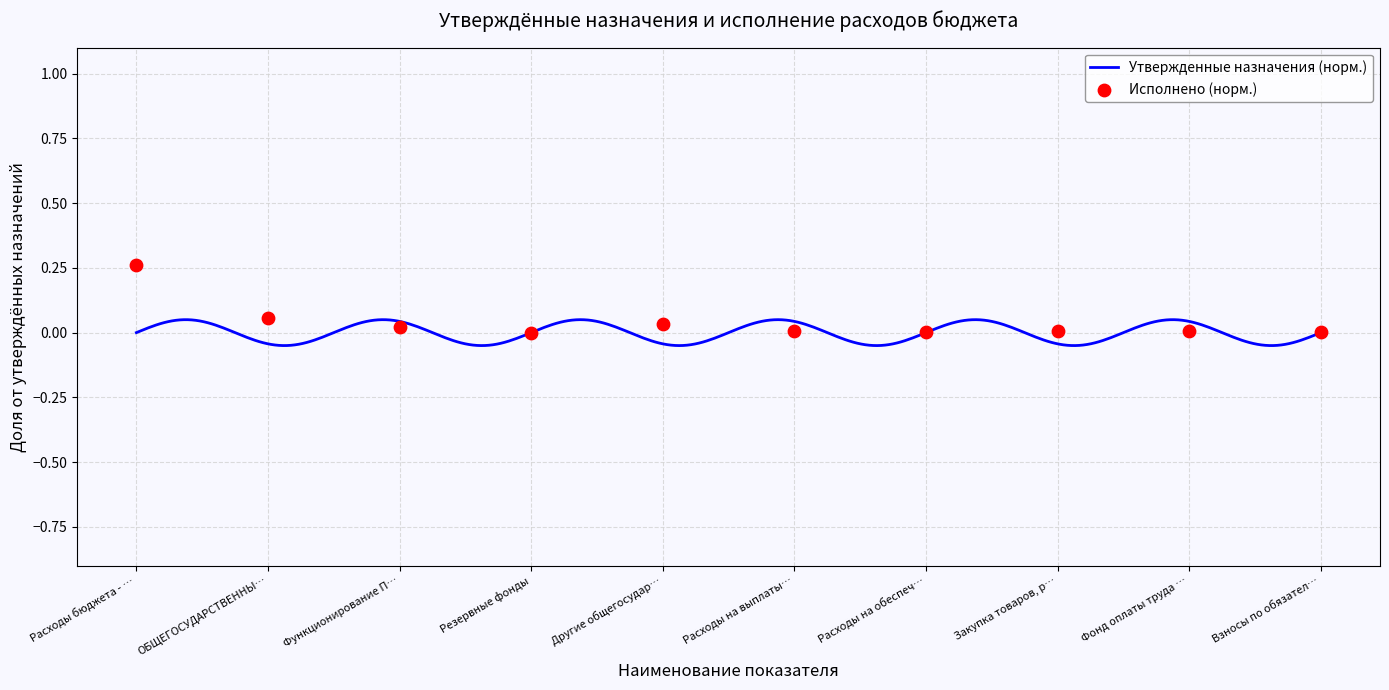

Between Фонд оплаты труда … and Взносы по обязател…, which is larger?

Фонд оплаты труда …